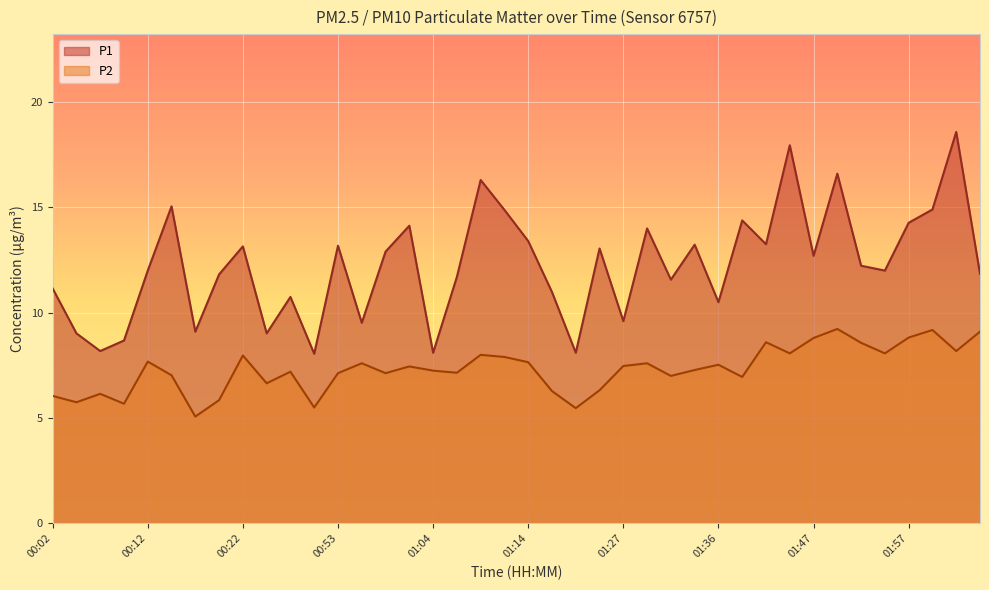

How many values in the P2 series exceed 7?

27